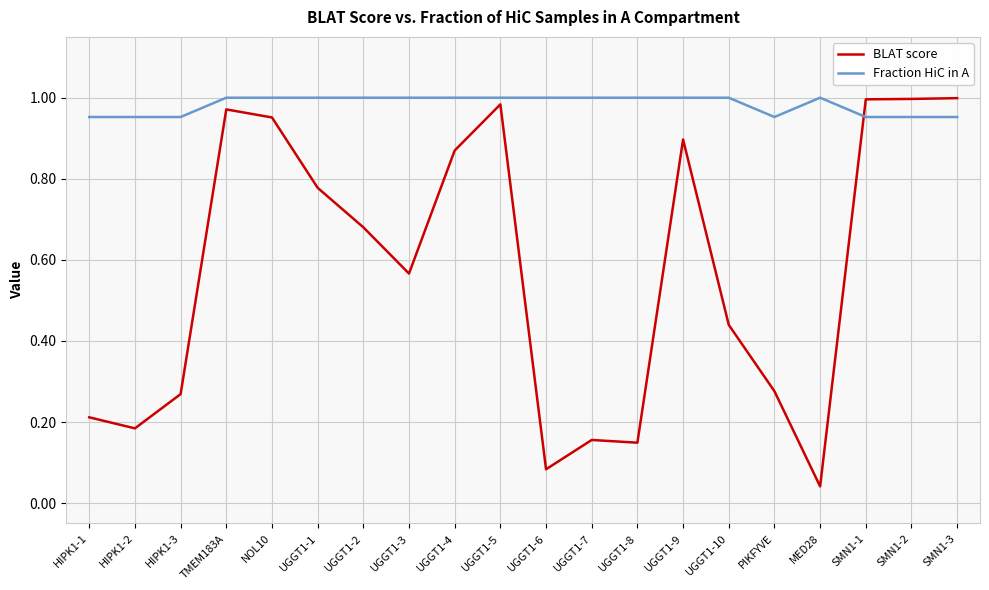

The value of Fraction HiC in A at SMN1-2 is 1.0. True or false?

True